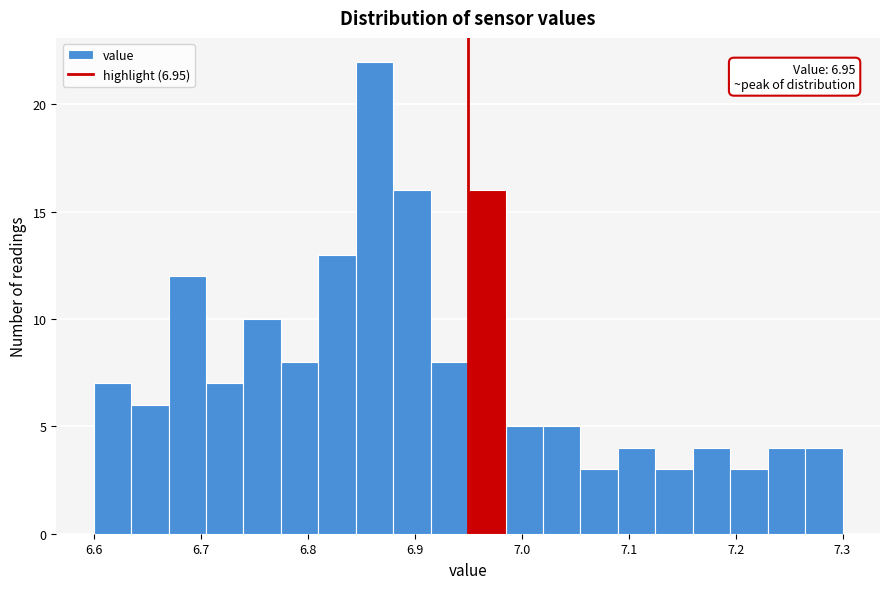

Read against the x-axis, roughly where is the centre of the tallest bar?

6.86